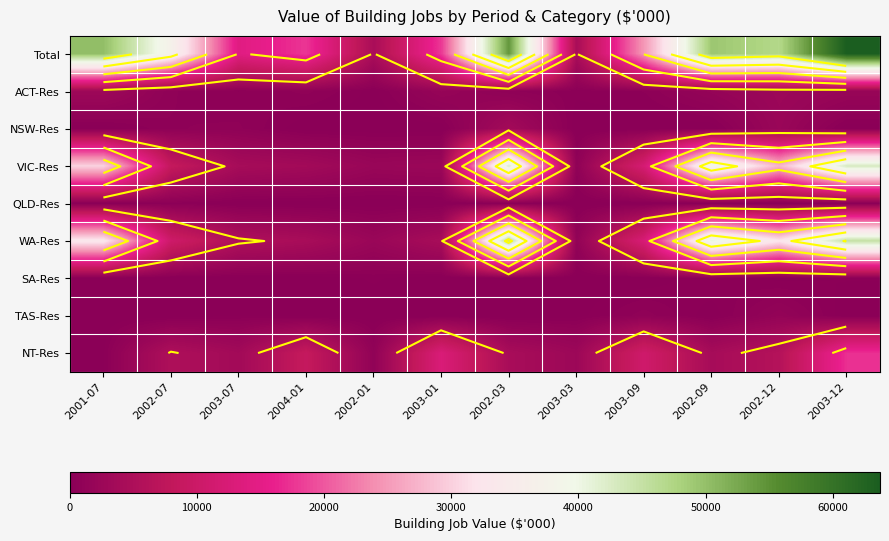

Which series changed the most between 2002-01 and 2003-09?

Total